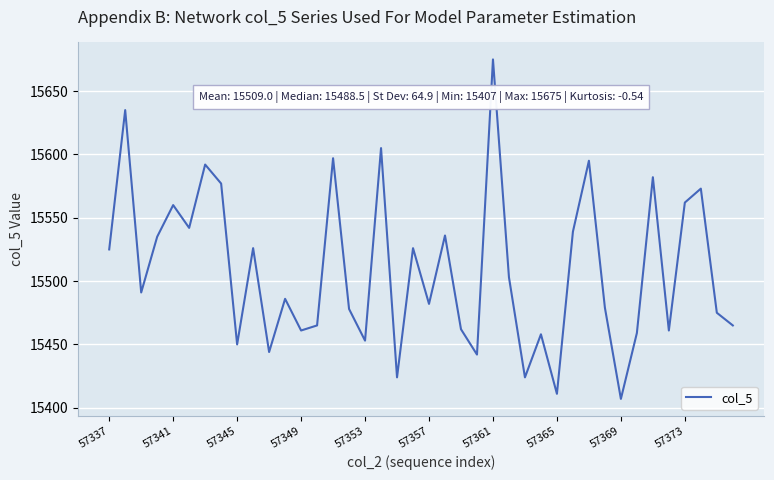

What is the minimum value shown in the chart?

15407